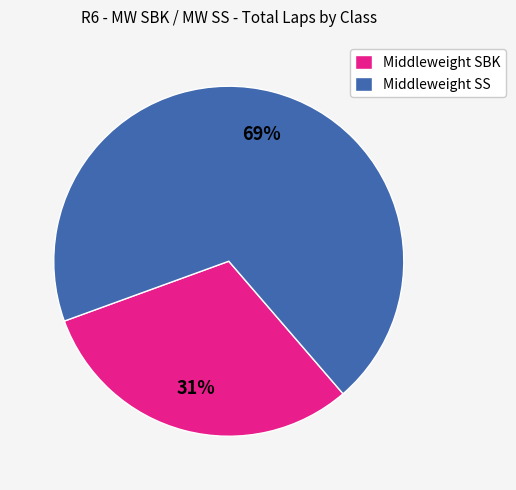

Which slice is the smallest?

Middleweight SBK